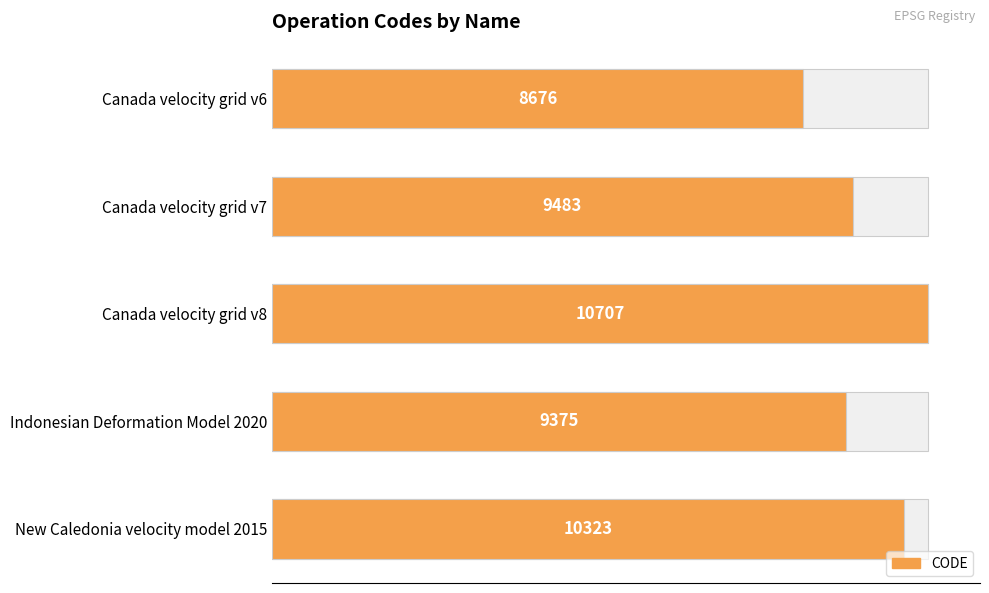

What is the change in value from Canada velocity grid v6 to New Caledonia velocity model 2015?

+1647